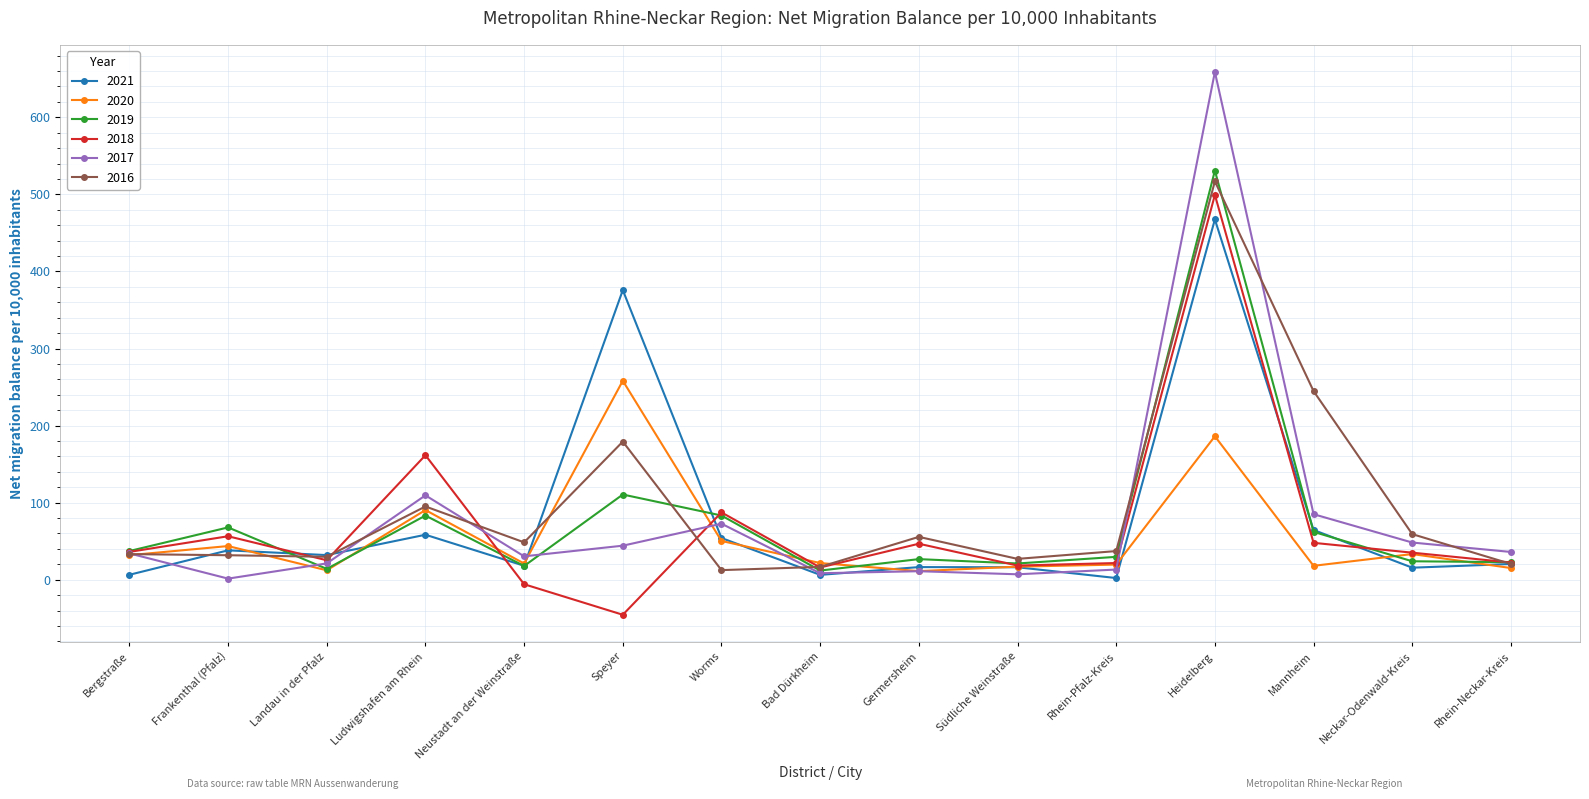

True or false: 2016 has more than 2 points higher than both neighbors.

True